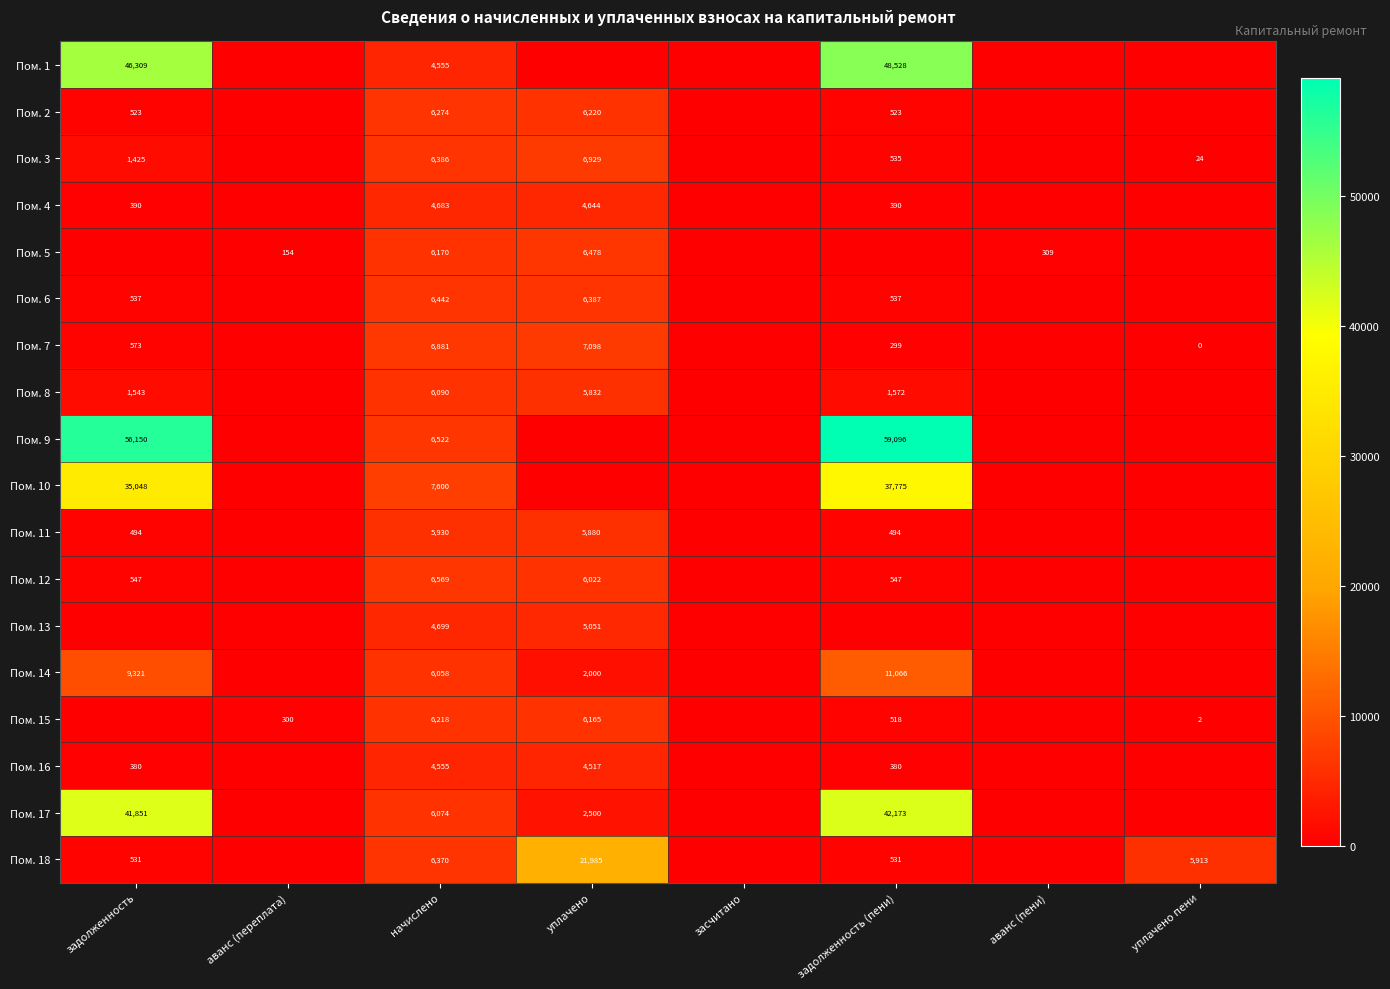

Is the value of Пом. 15 at уплачено пени greater than the value of Пом. 18 at уплачено пени?

No